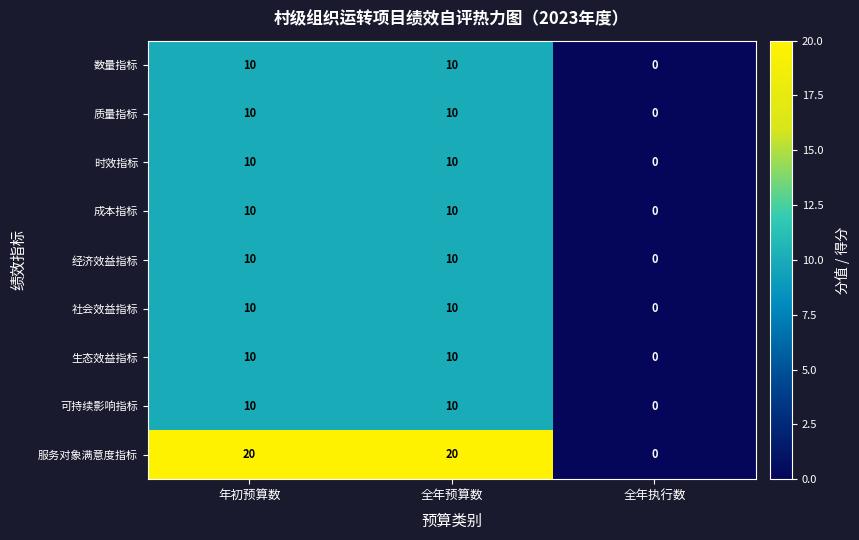

Is the value of 质量指标 at 全年执行数 greater than the value of 经济效益指标 at 年初预算数?

No